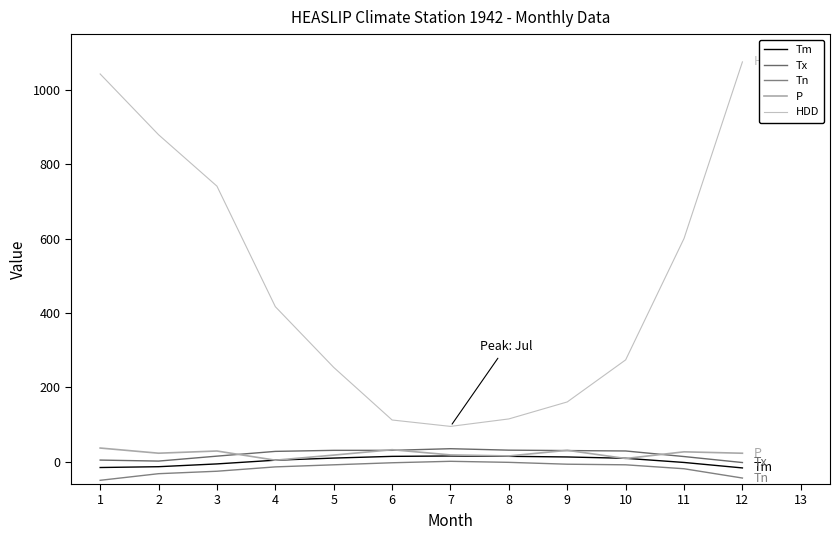

How many lines are shown in the chart?

5